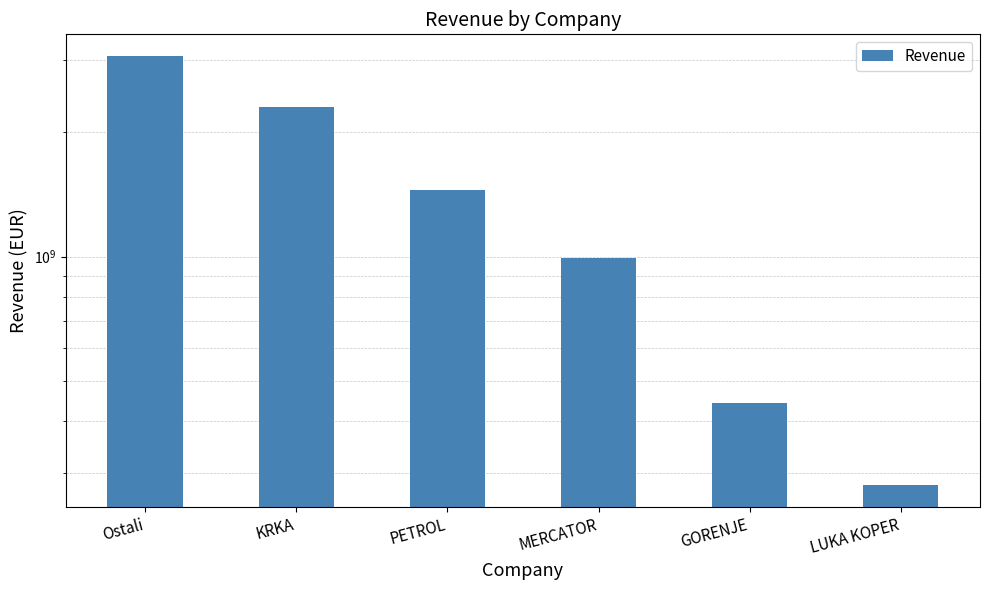

Approximately how many times larger is the value at MERCATOR compared to LUKA KOPER?

3.6